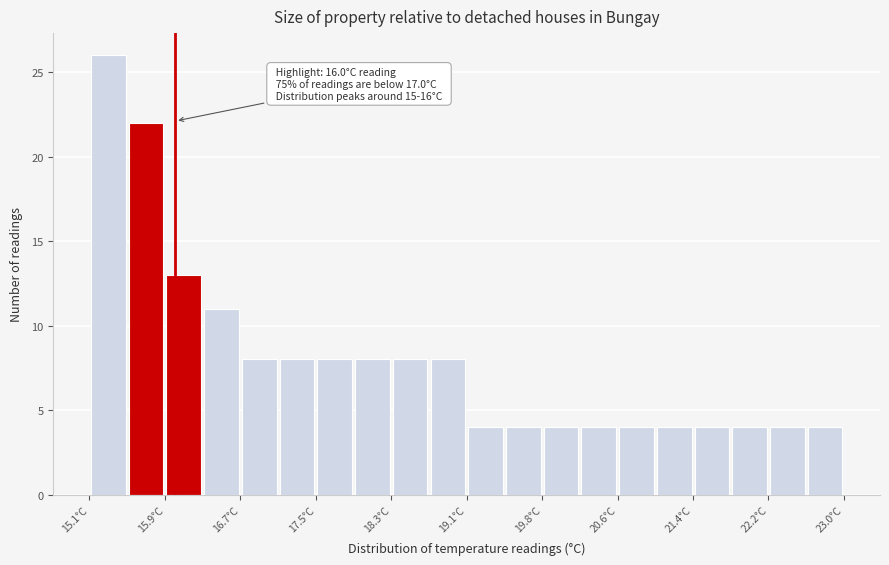

Read against the x-axis, roughly where is the centre of the tallest bar?

15.3